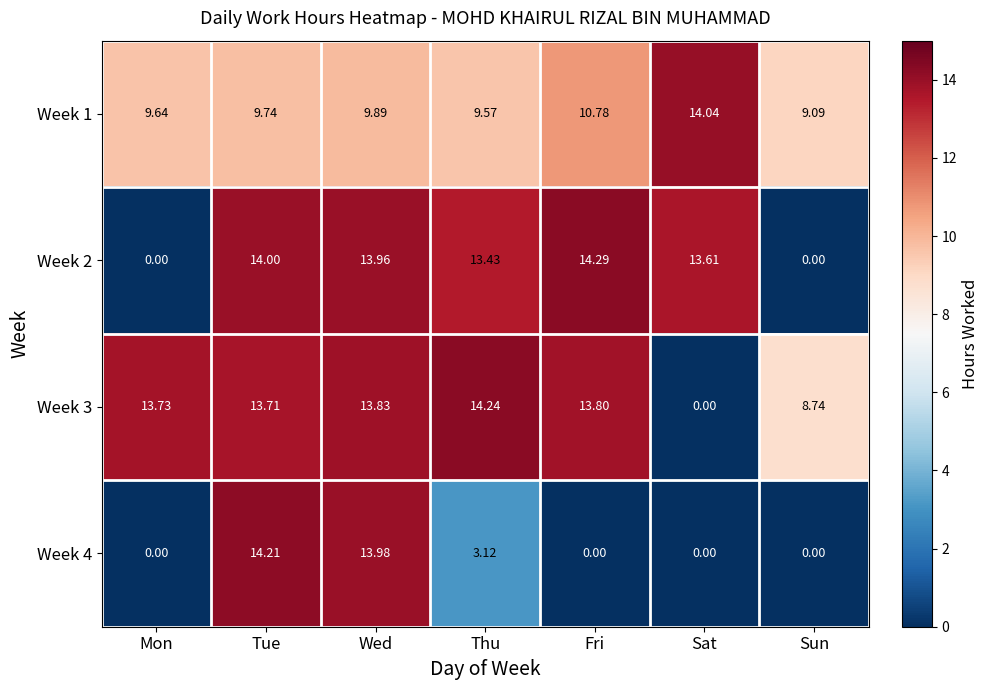

List the series in order of their peak value, lowest first.

Week 1, Week 4, Week 3, Week 2